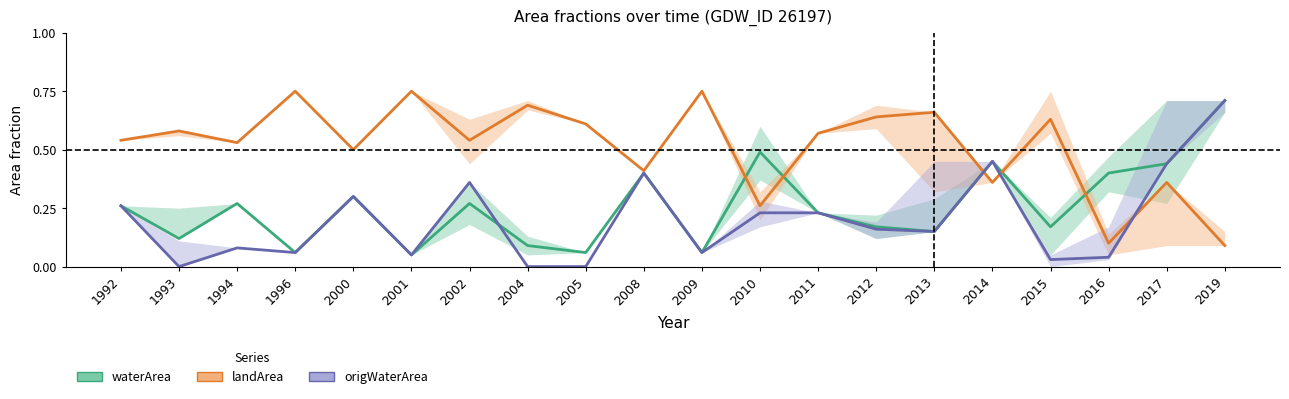

What is the sum of all origWaterArea values?

4.0